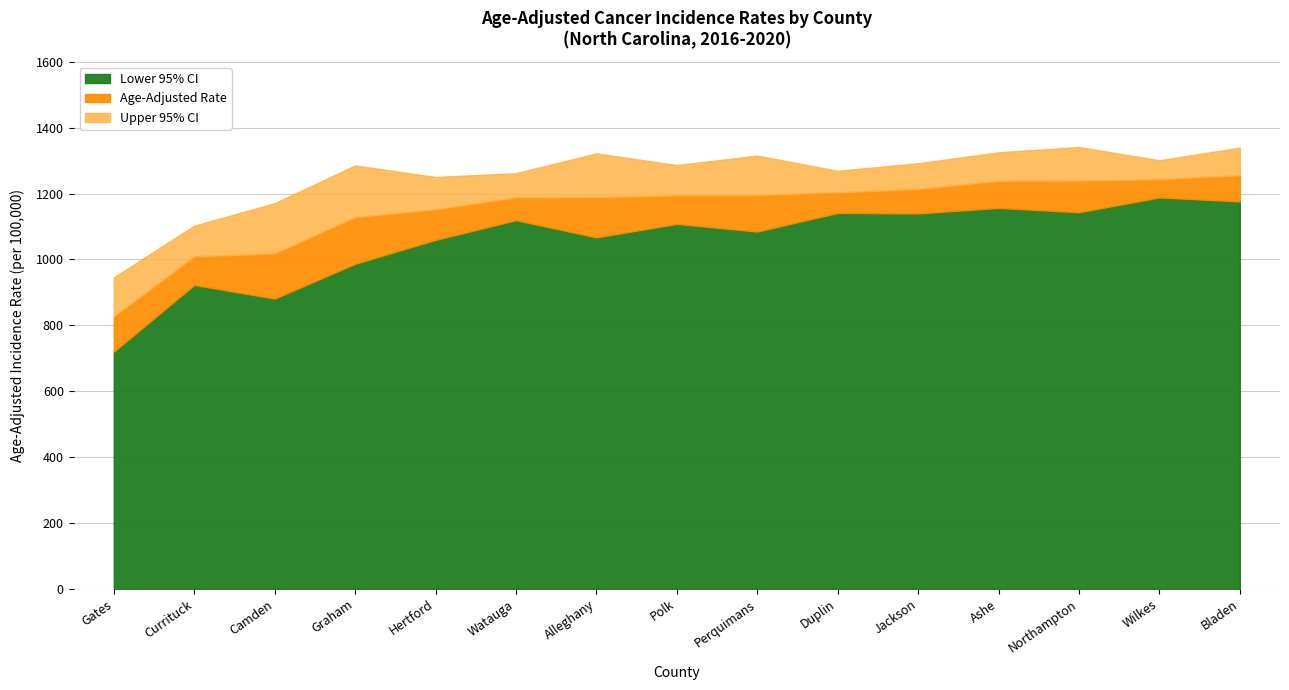

At which label does Age-Adjusted Rate reach its minimum?

Gates